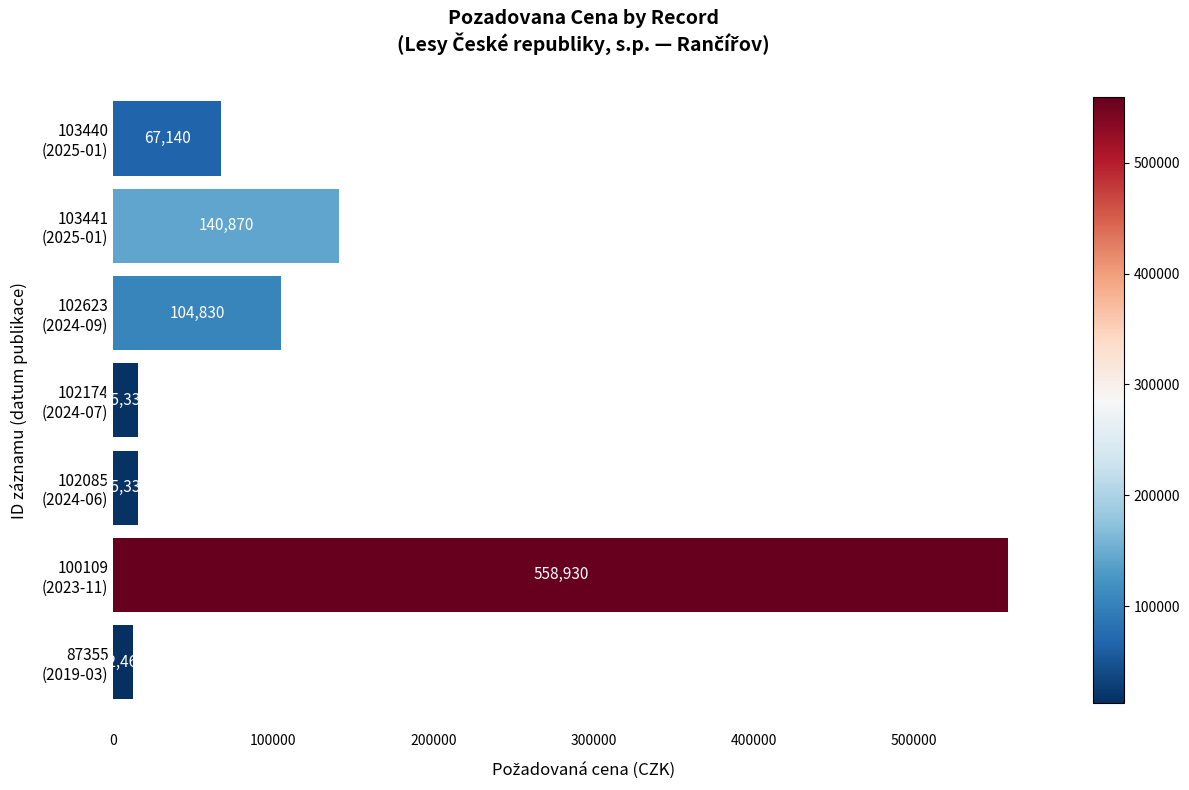

Count the number of categories in the chart.

7